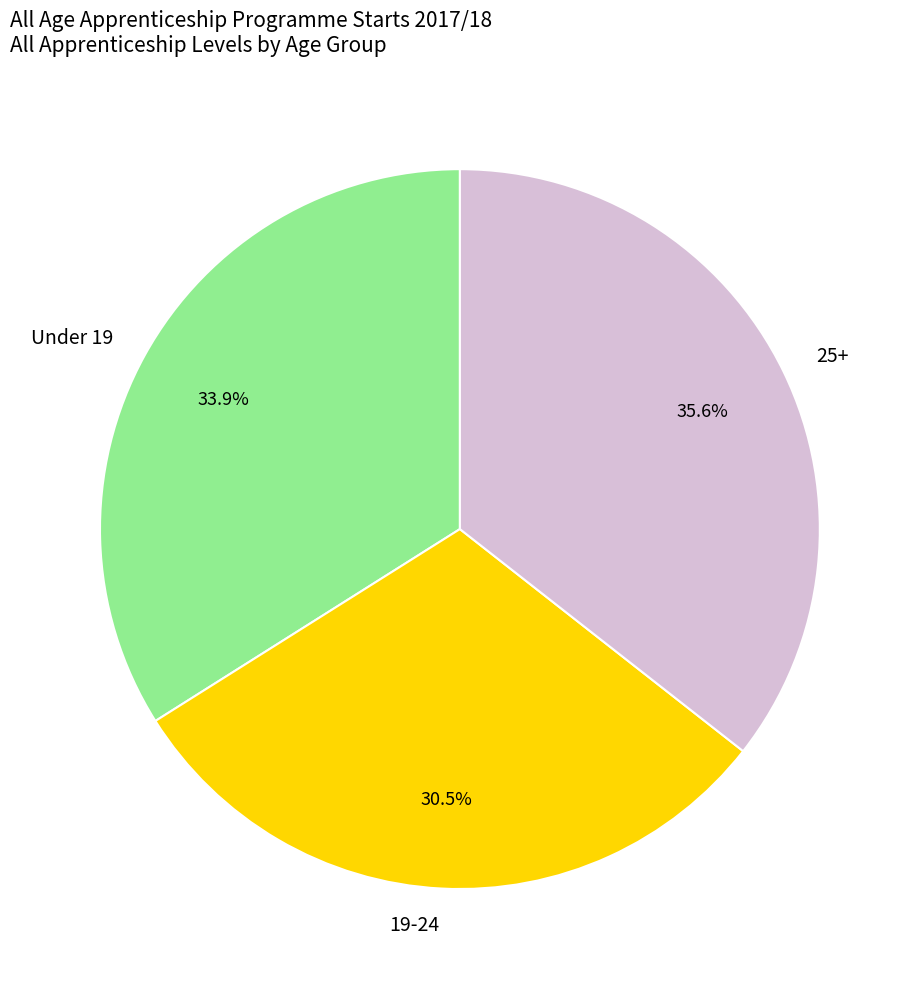

What is the smallest slice in the pie chart?

19-24